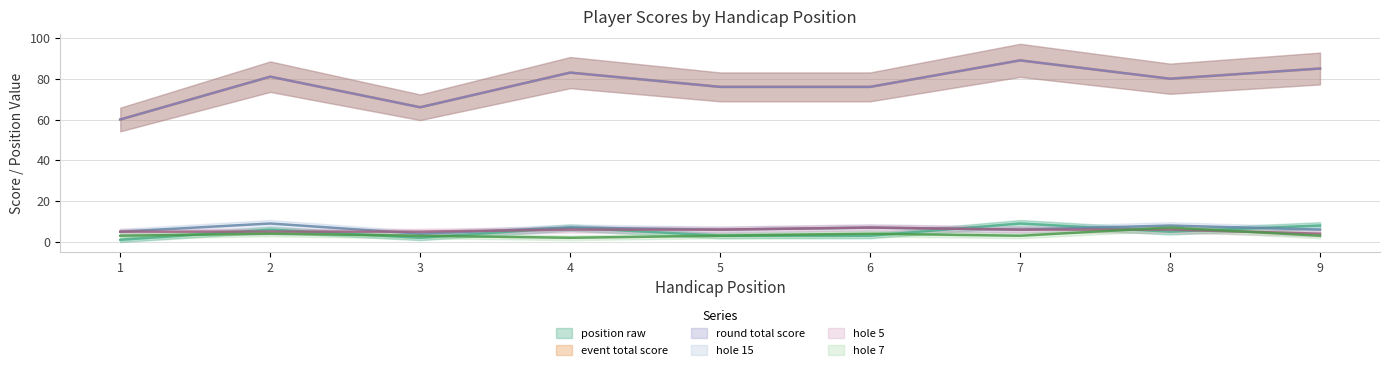

At which category is the sum across all series the highest?

7